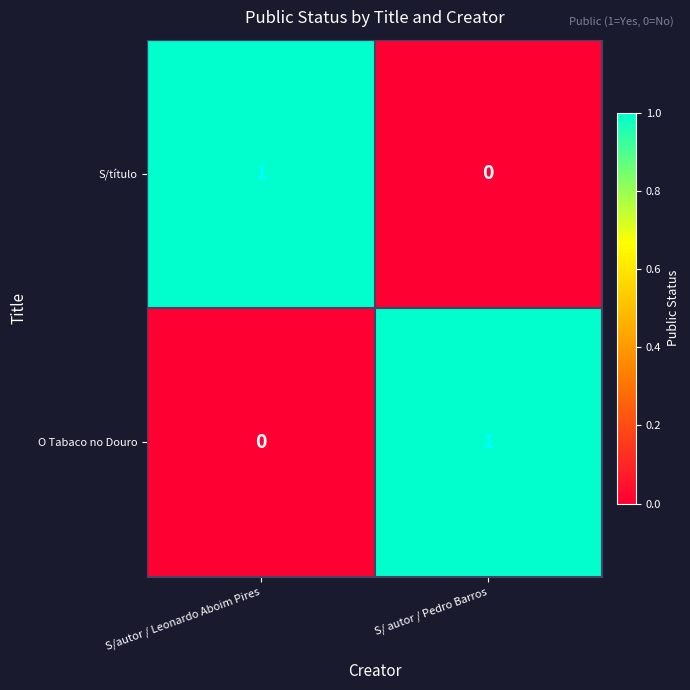

What is the difference between the highest and lowest values at S/autor / Leonardo Aboim Pires?

1